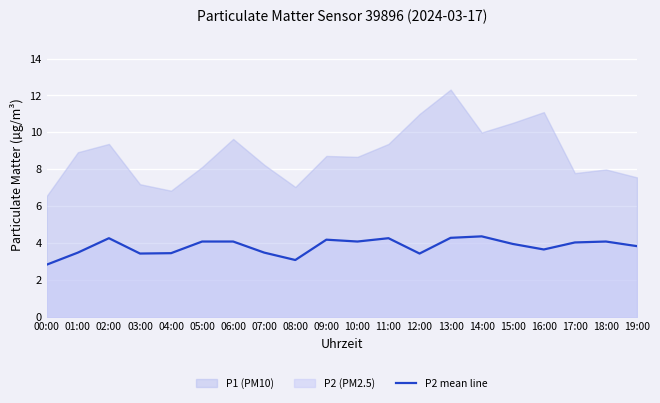

The chart shows a value of 1.6 at 18:00. True or false?

False